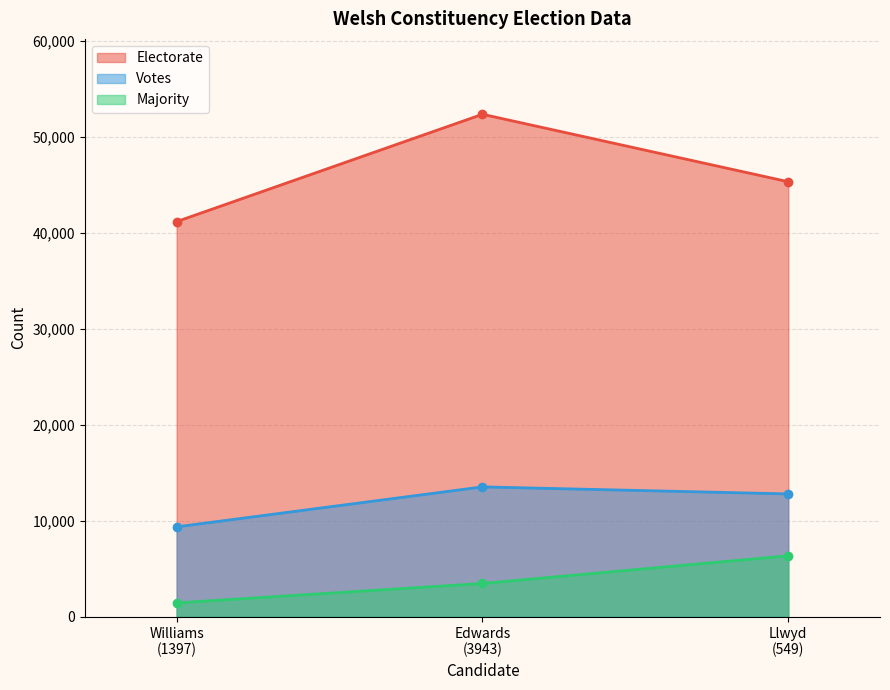

List the series in order of their overall mean, highest first.

Electorate, Votes, Majority